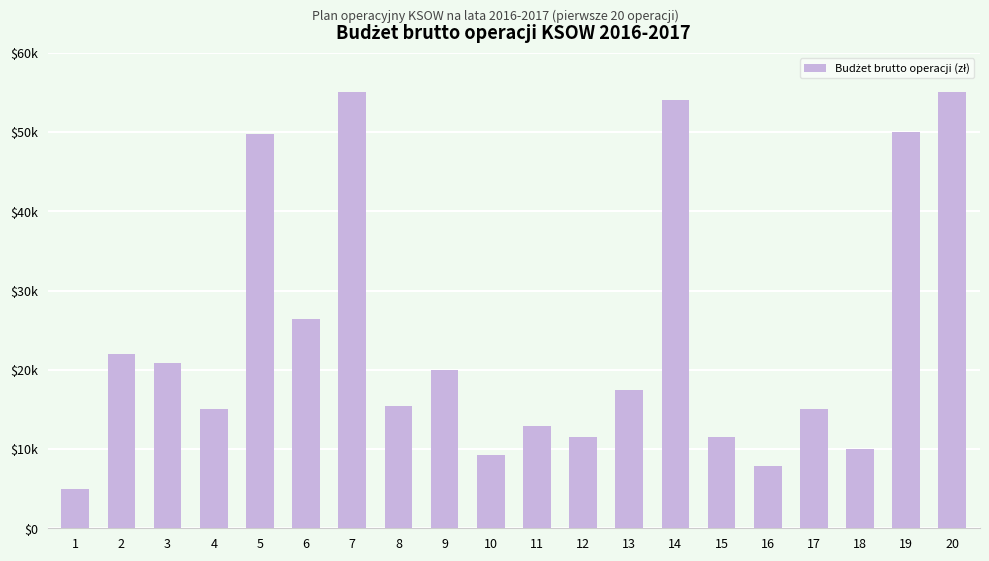

Is it true that the value at 3 is 6990.6?

False